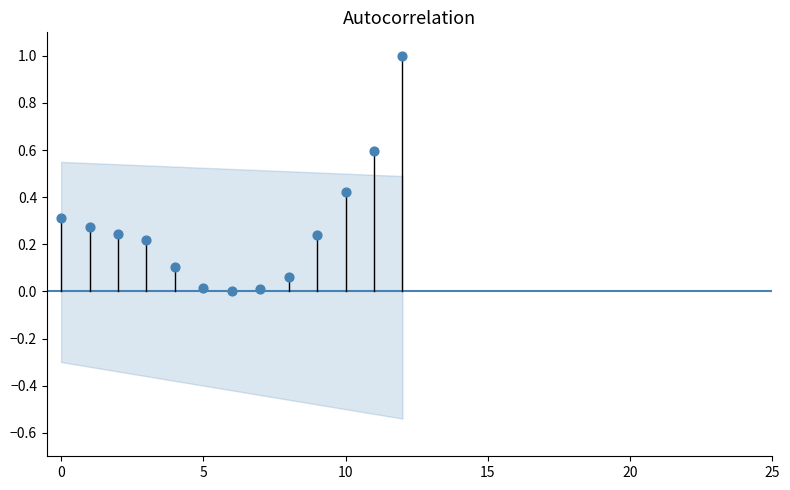

What is the range of Y values (max minus min)?

1.0